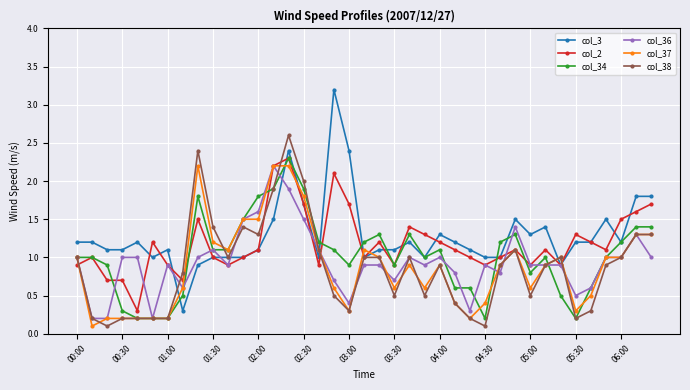

Which series has the widest spread of values?

col_3